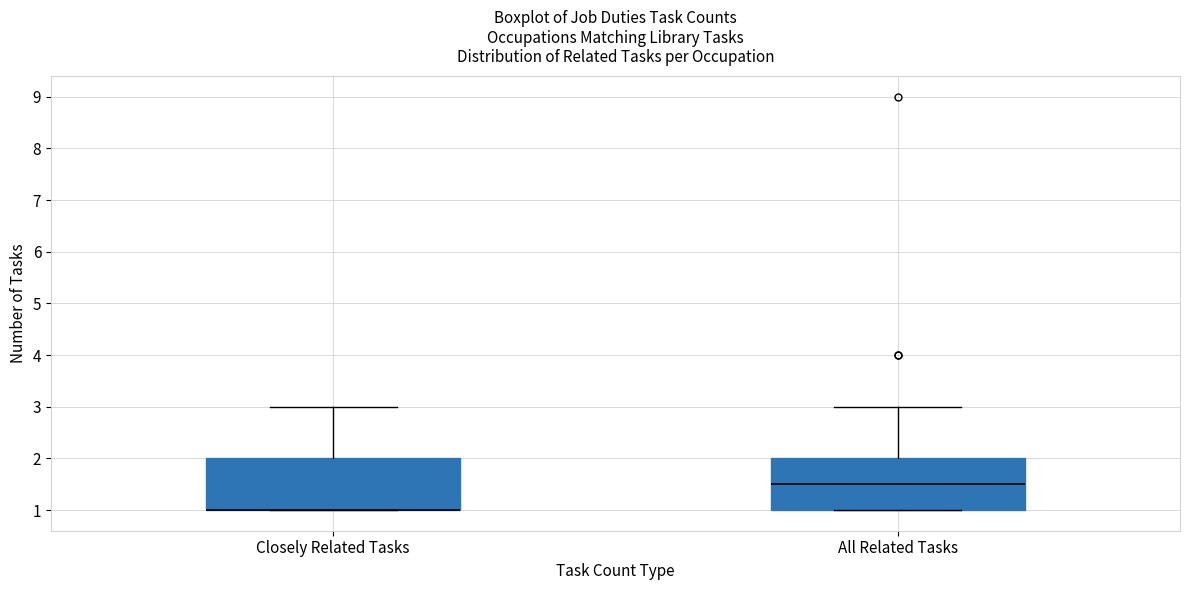

Where does the upper whisker of the box for Closely Related Tasks end on the y-axis? The values are not printed on the chart, so give them approximately, as read against the axis.

3.0